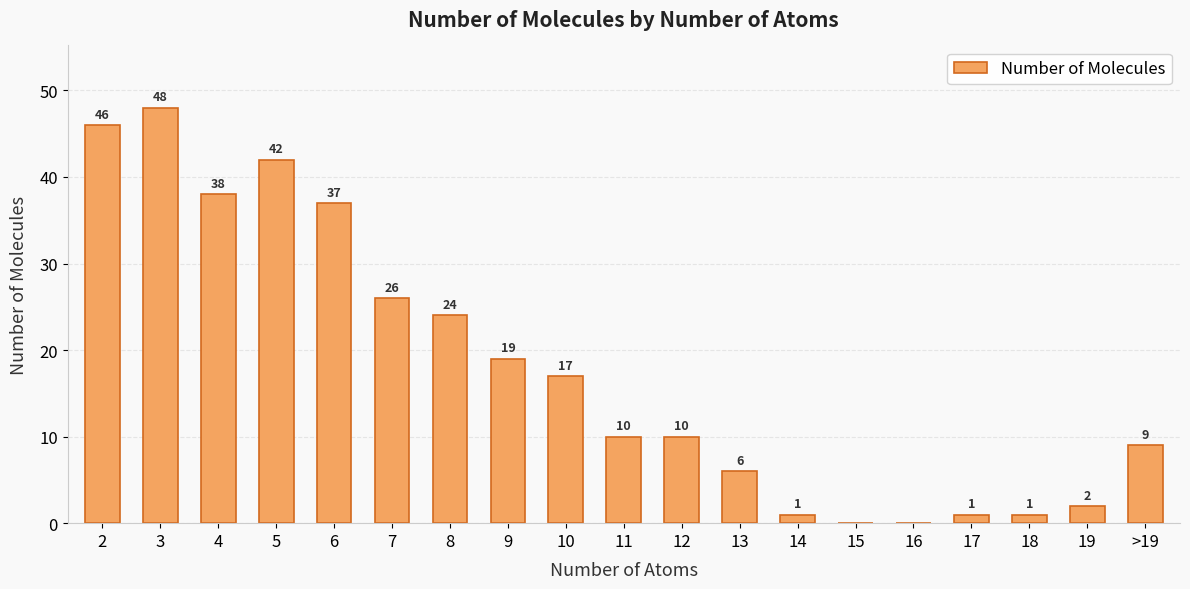

Which has a higher value, 13 or 3?

3